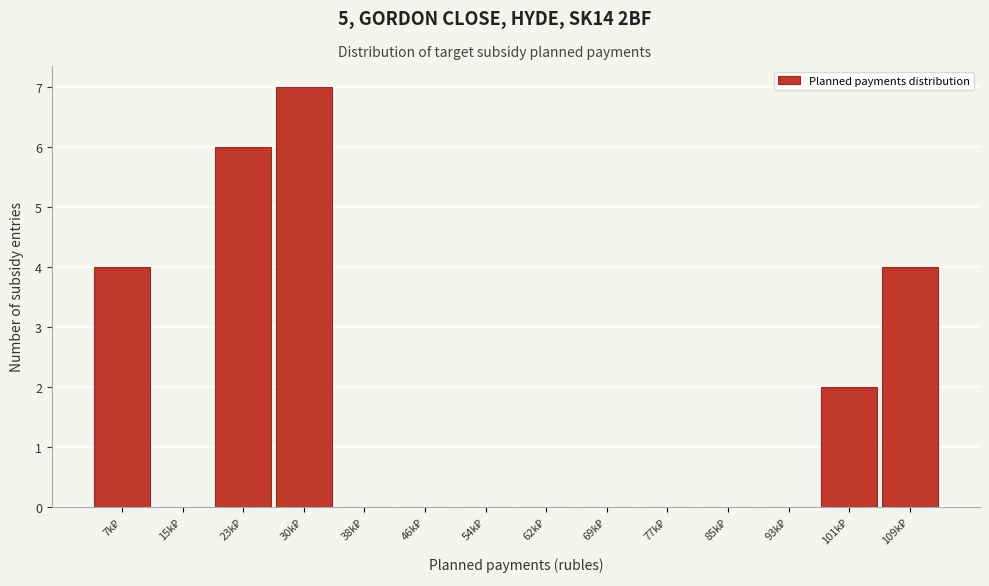

What is the maximum value shown in the chart?

7